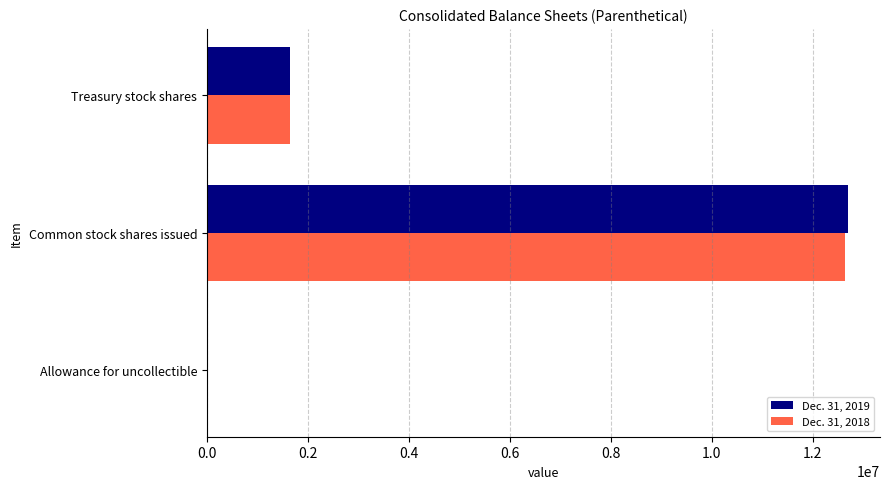

Is the value of Dec. 31, 2018 at Common stock shares issued greater than the value of Dec. 31, 2019 at Treasury stock shares?

Yes